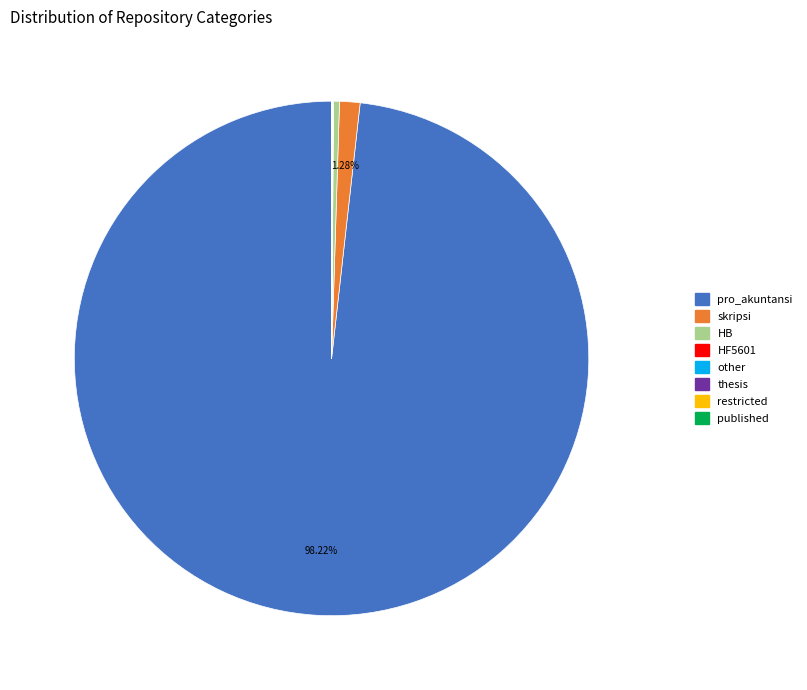

Is the sum of pro_akuntansi and skripsi greater than half?

Yes